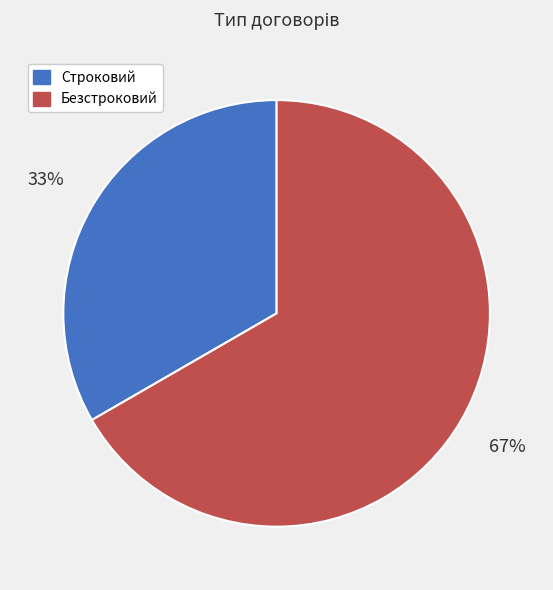

Is it true that Строковий is 33% of the pie?

True